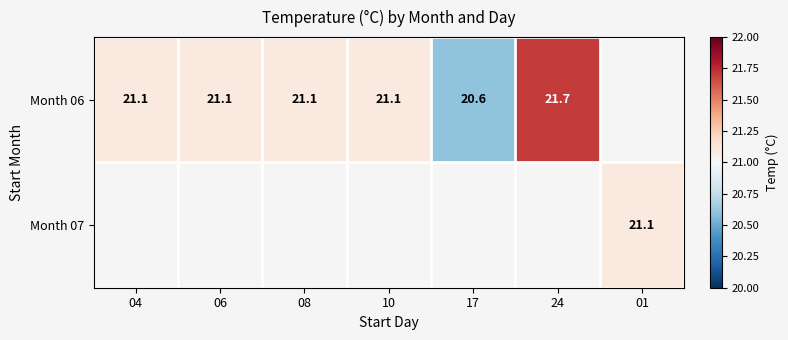

True or false: Month 06 has a value of 30.5 at 06.

False